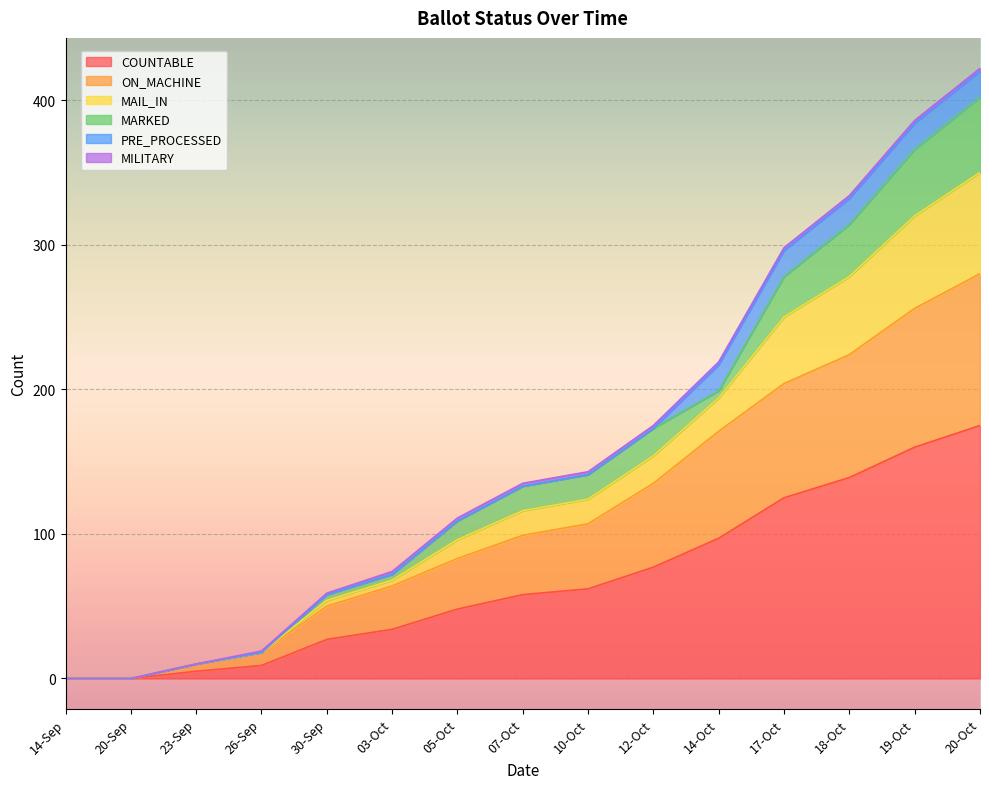

True or false: MAIL_IN and ON_MACHINE intersect in this chart.

False